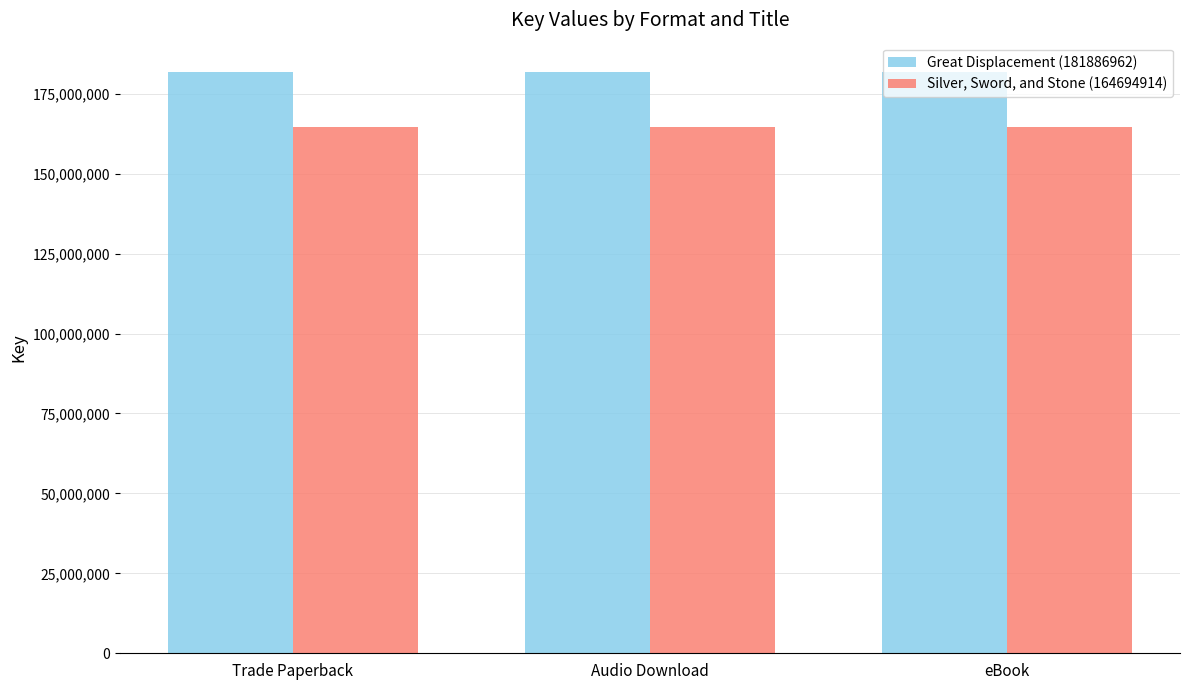

The value of Silver, Sword, and Stone (164694914) at Trade Paperback is 164694914. True or false?

True